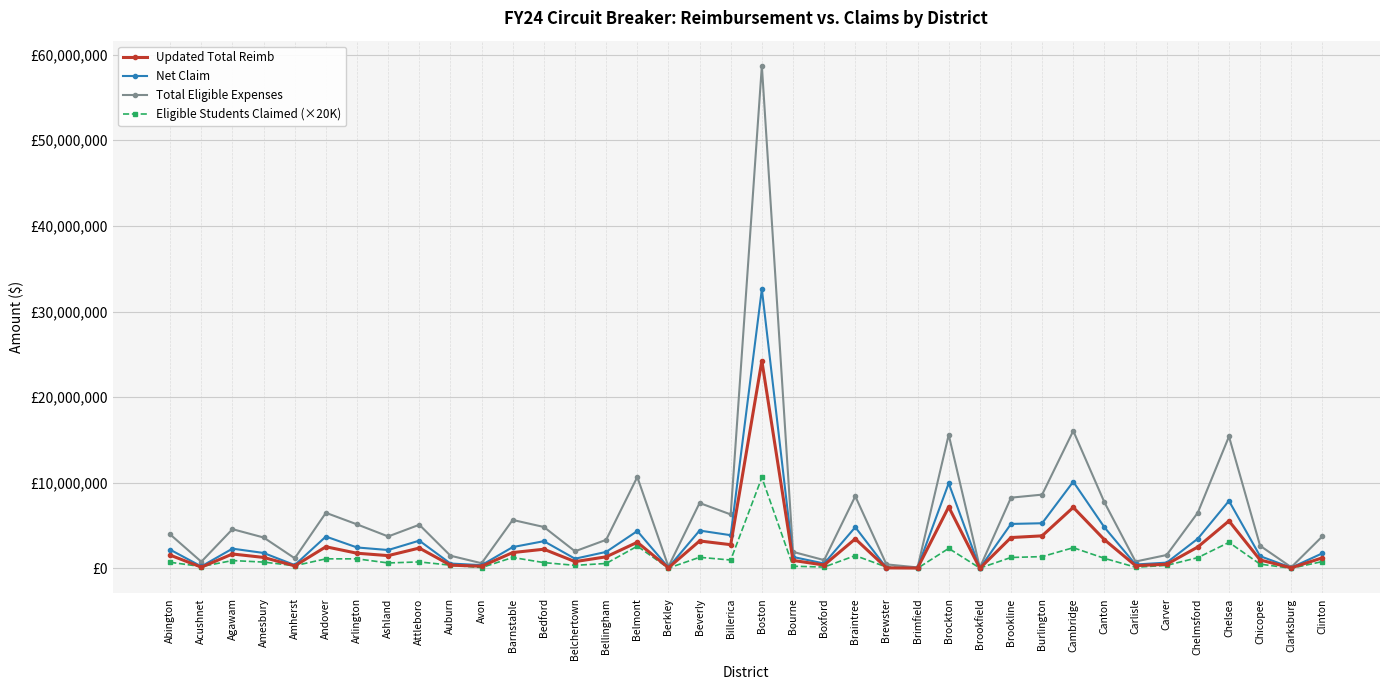

Does the chart have visible grid lines?

Yes